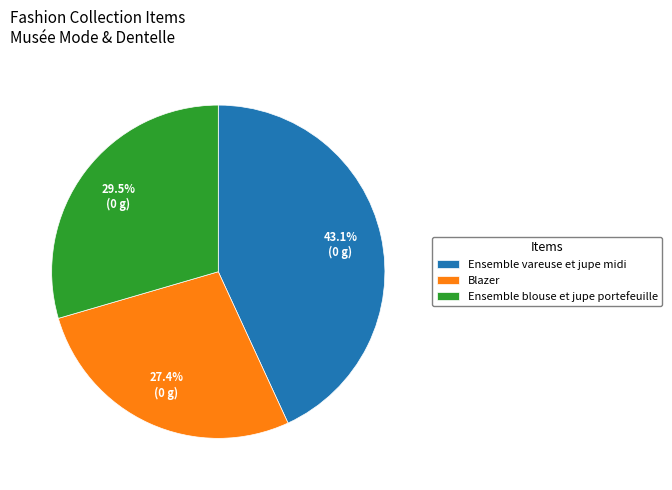

Is there a majority slice in this chart?

No